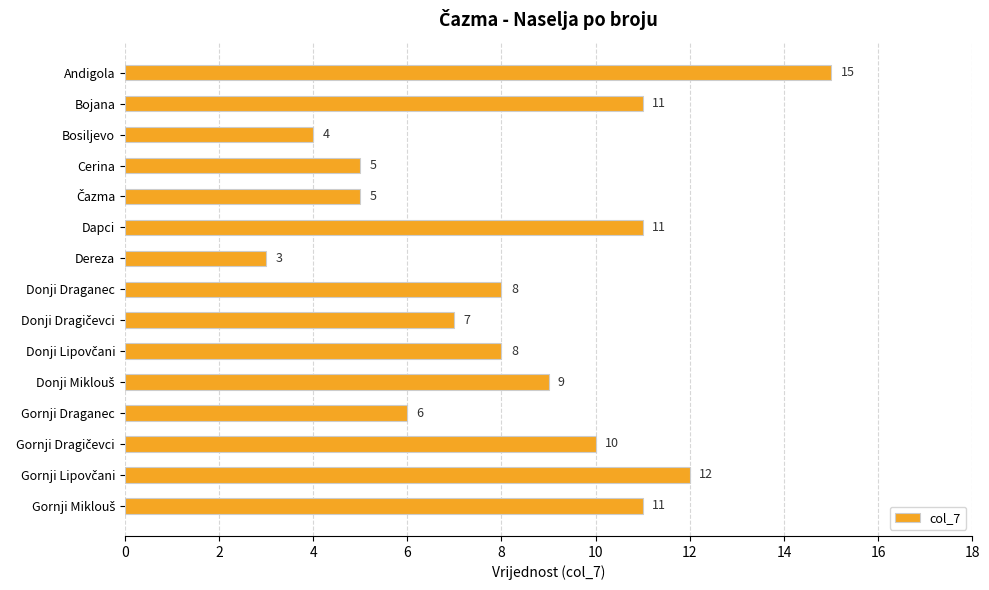

True or false: the data shows 24 at Andigola.

False